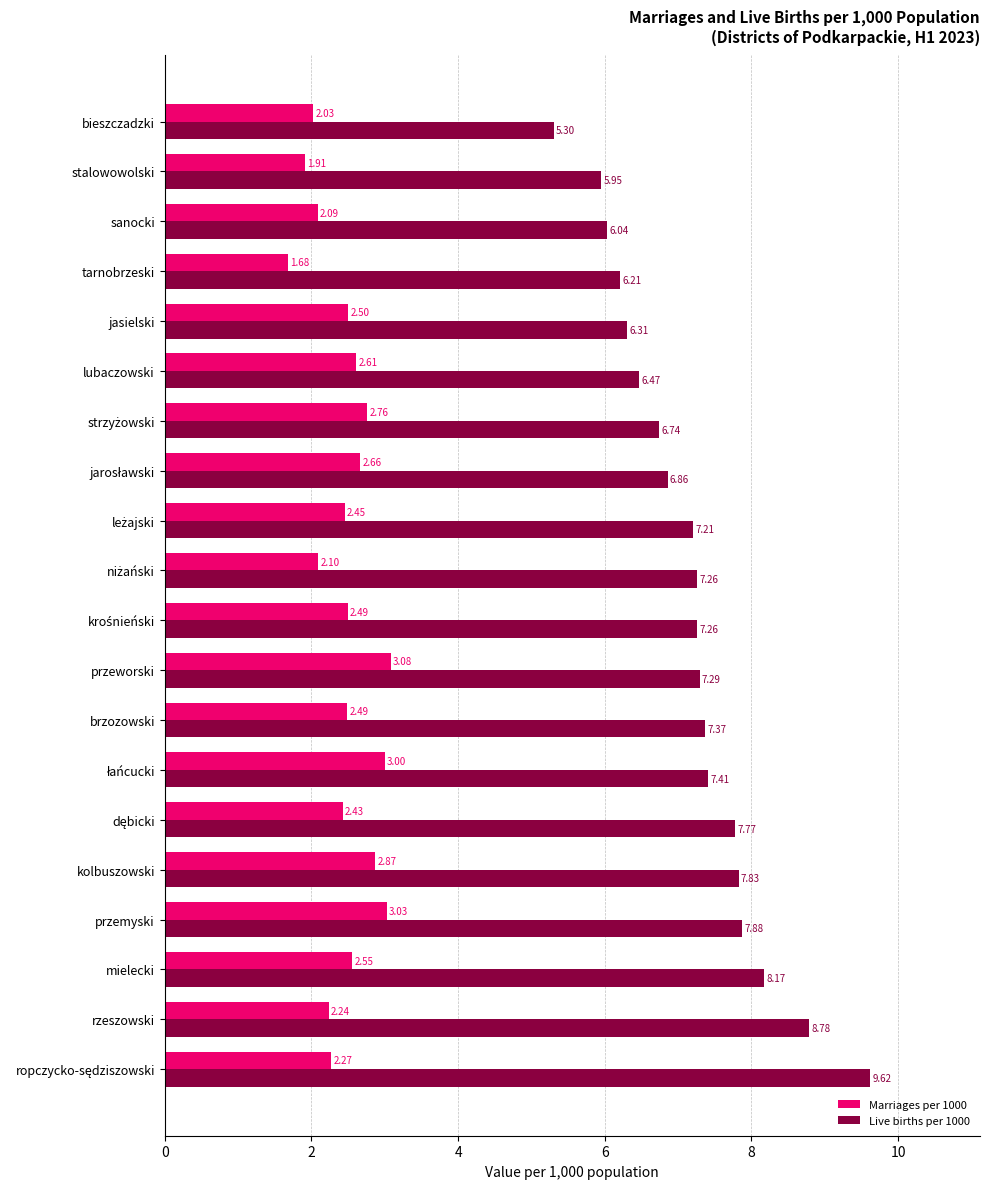

Where is Marriages per 1000 nearest to the value 2?

bieszczadzki